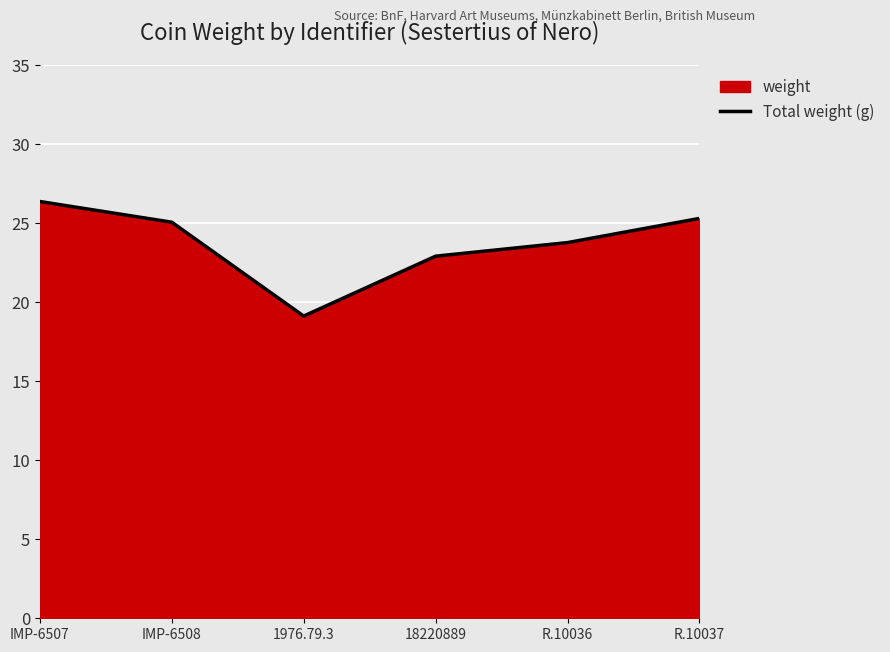

What is the label of the 2nd point from the right?

R.10036